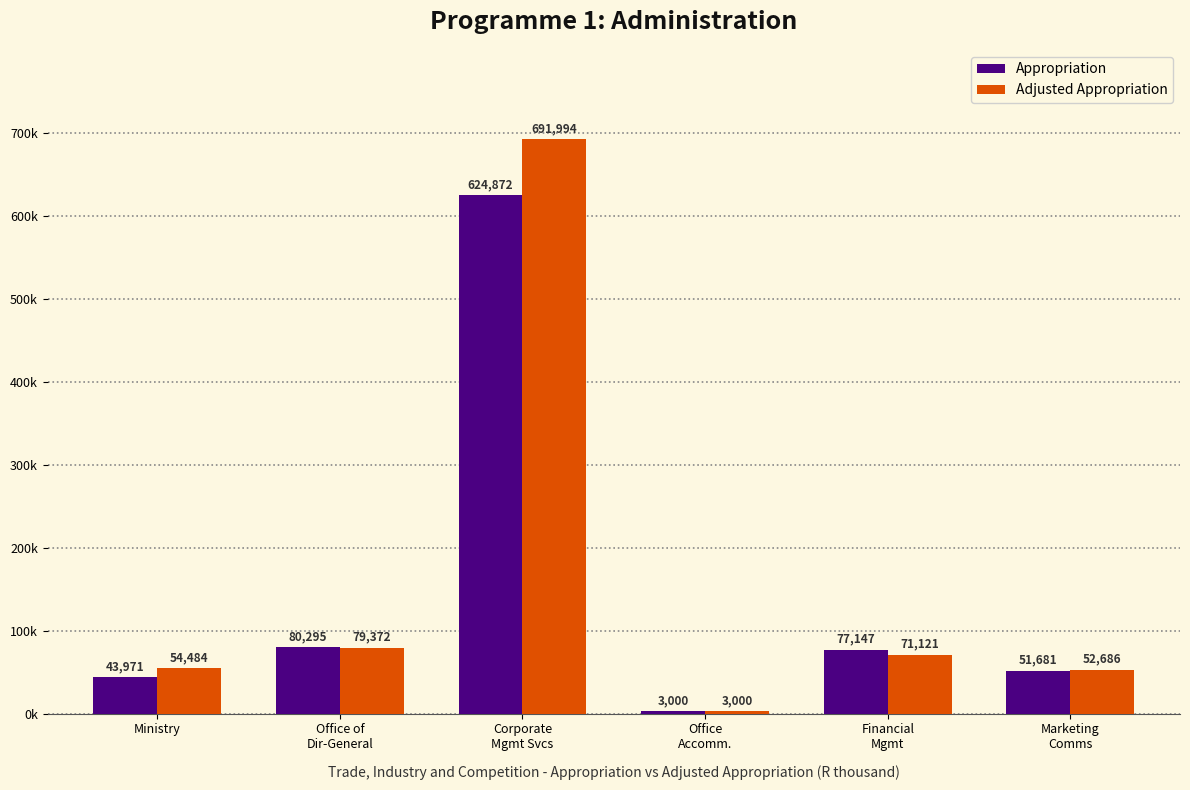

The Appropriation series shows 17023 at Office of
Dir-General. True or false?

False